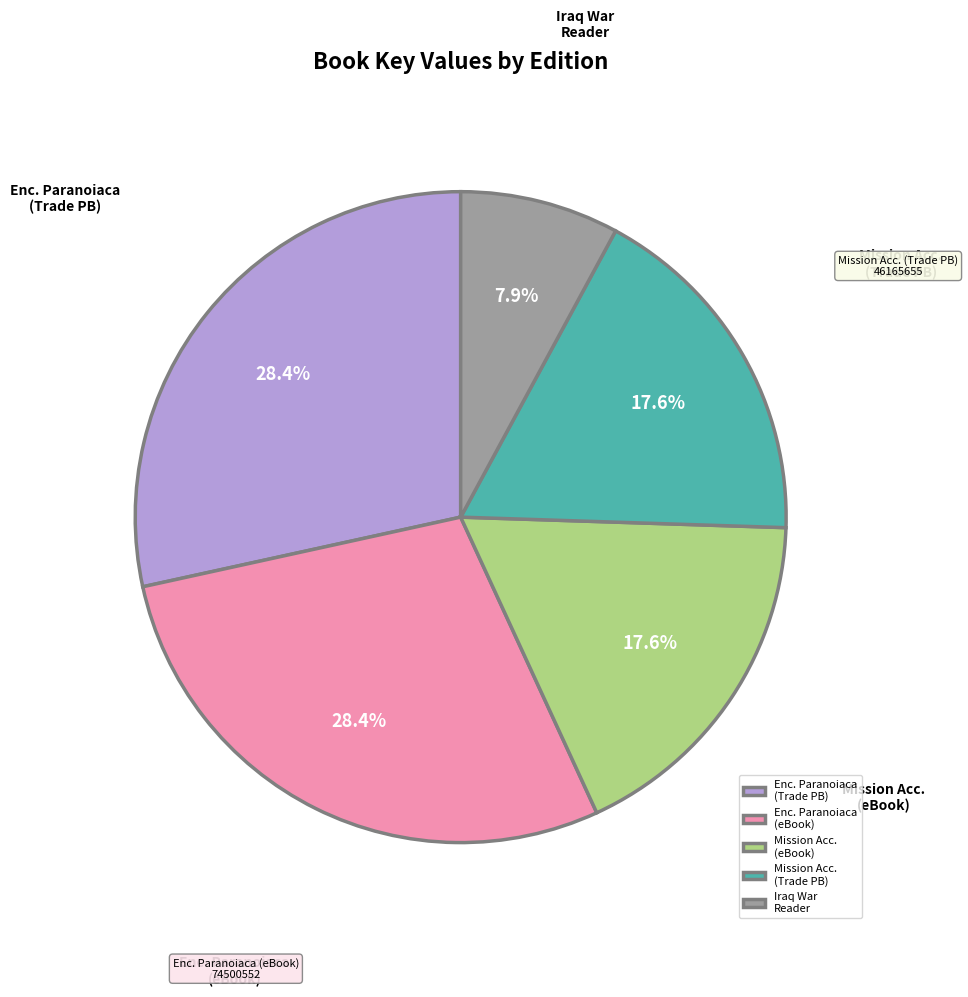

Is Mission Acc. (Trade PB) the majority of the pie?

No